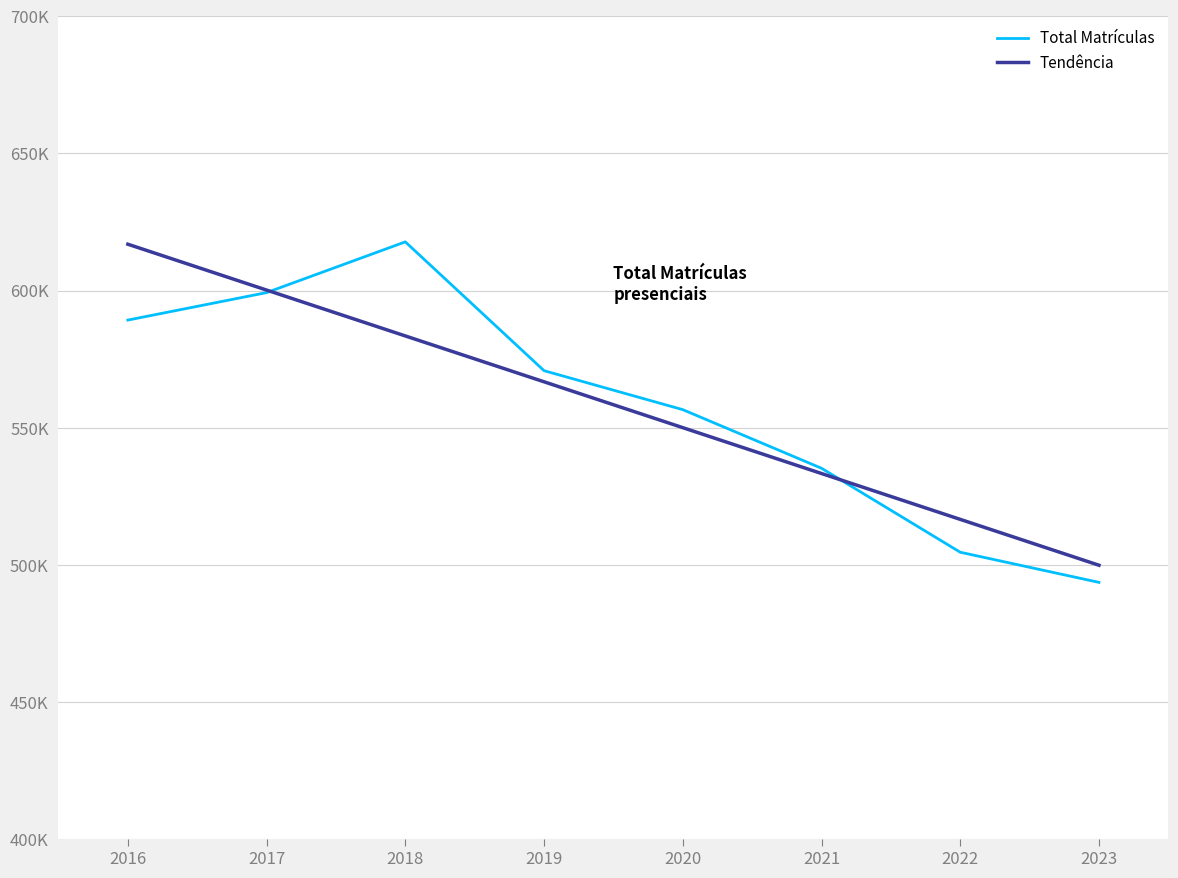

Does the chart have visible grid lines?

Yes